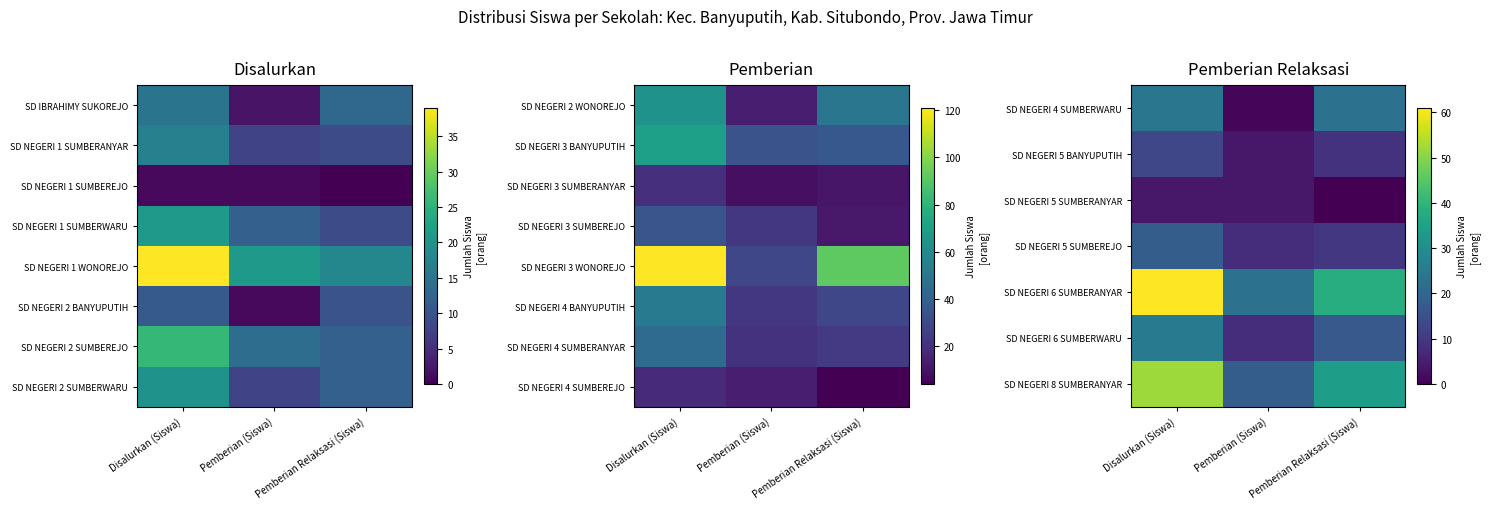

What value does the SD NEGERI 4 SUMBEREJO series have at Pemberian (Siswa), to the nearest 10?

10